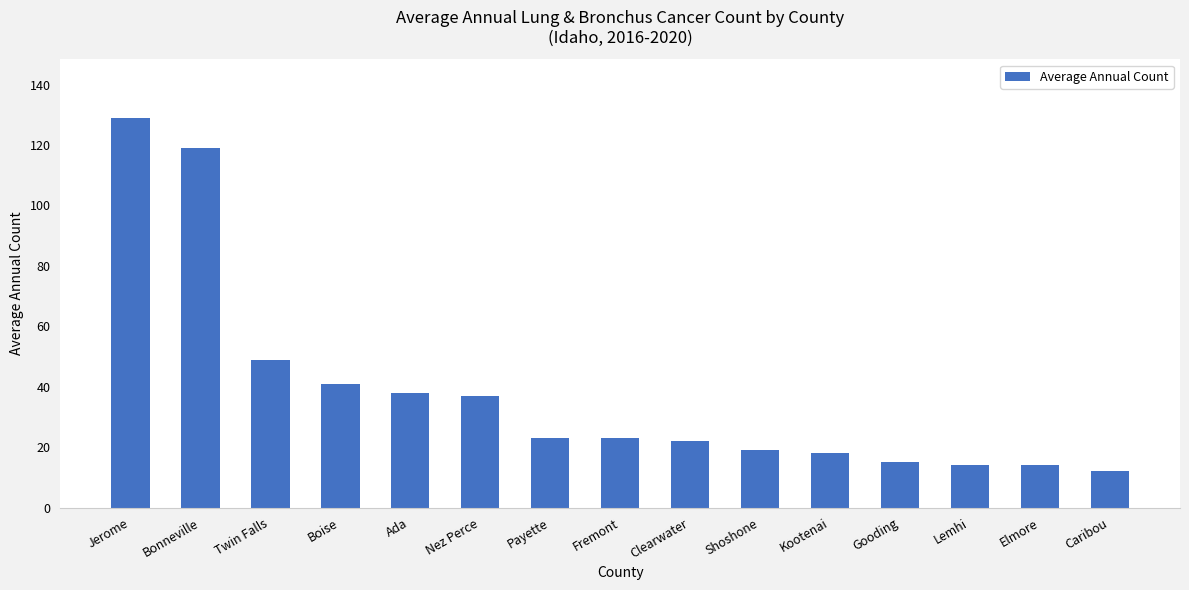

At which label is the value closest to 70?

Twin Falls